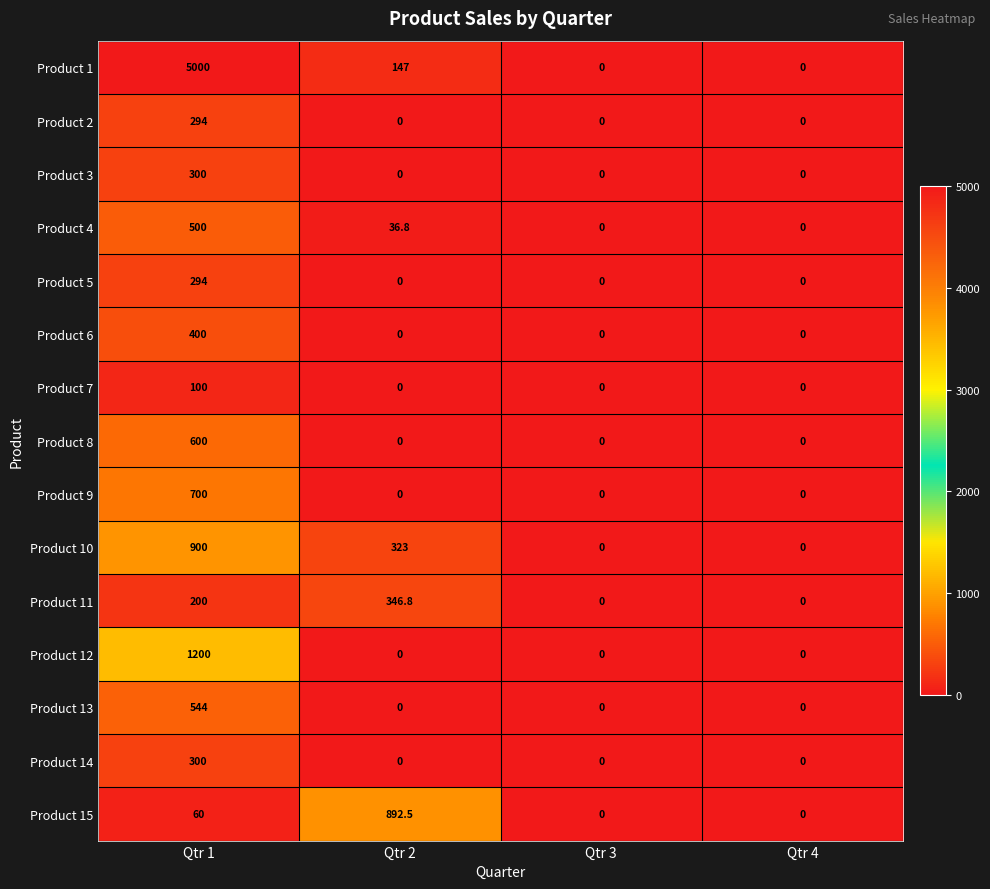

Which series has the largest total across all categories?

Product 1